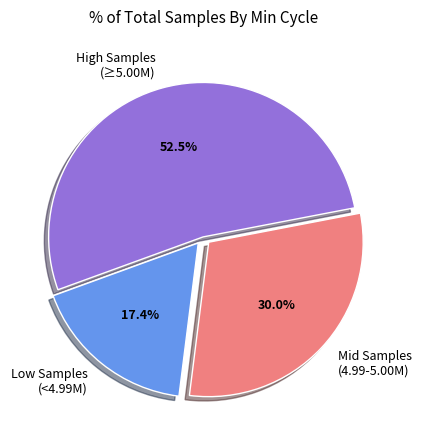

Rank the categories by value from lowest to highest.

Low Samples (<4.99M), Mid Samples (4.99-5.00M), High Samples (≥5.00M)